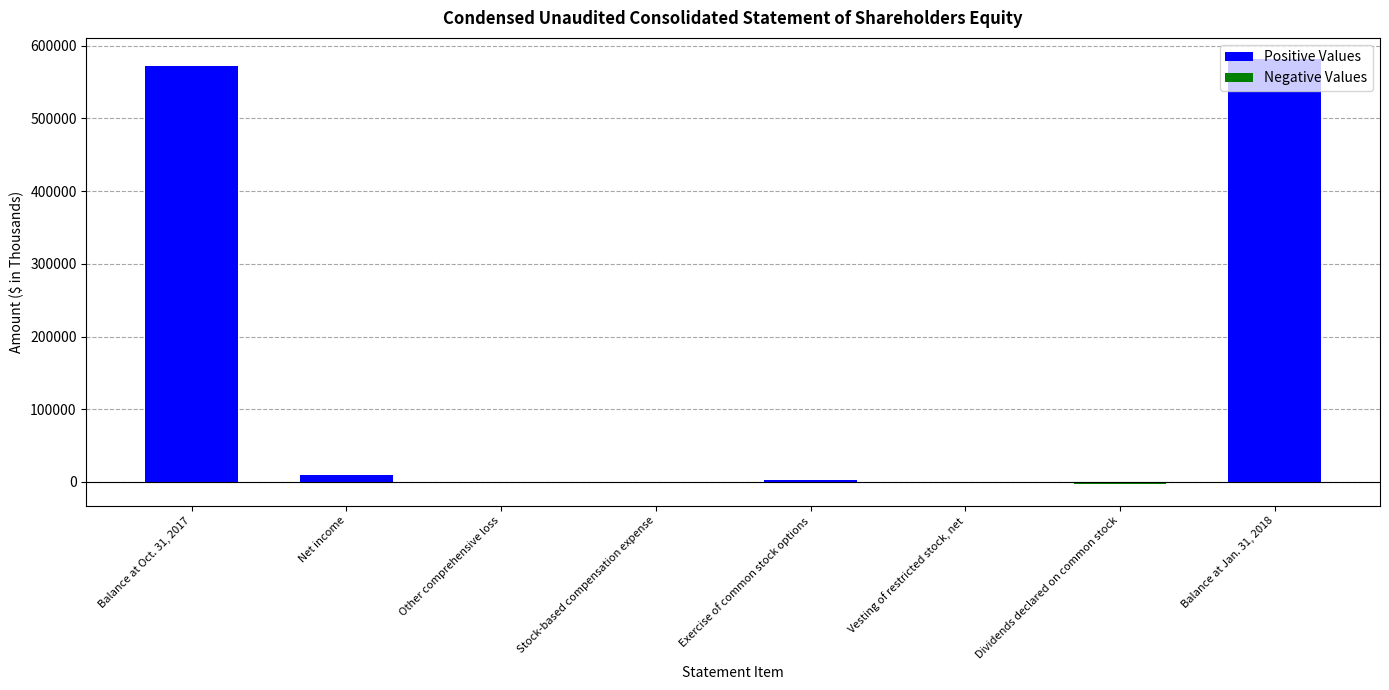

What is the maximum value for Positive Values?

581559